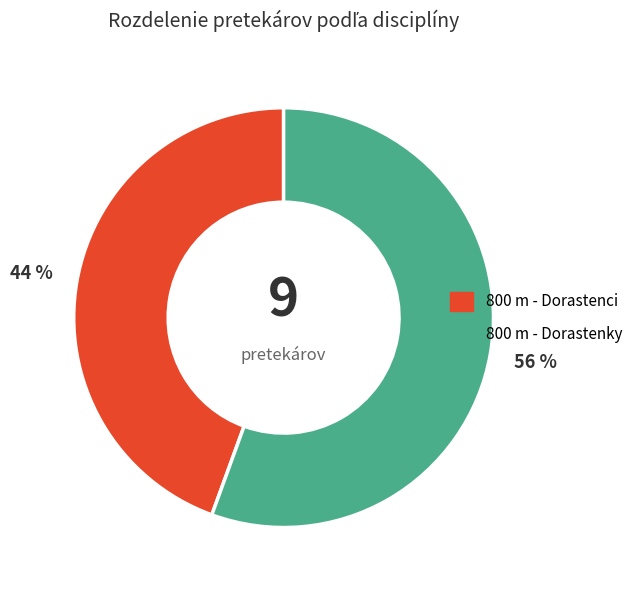

What is the largest slice in the pie chart?

800 m - Dorastenky